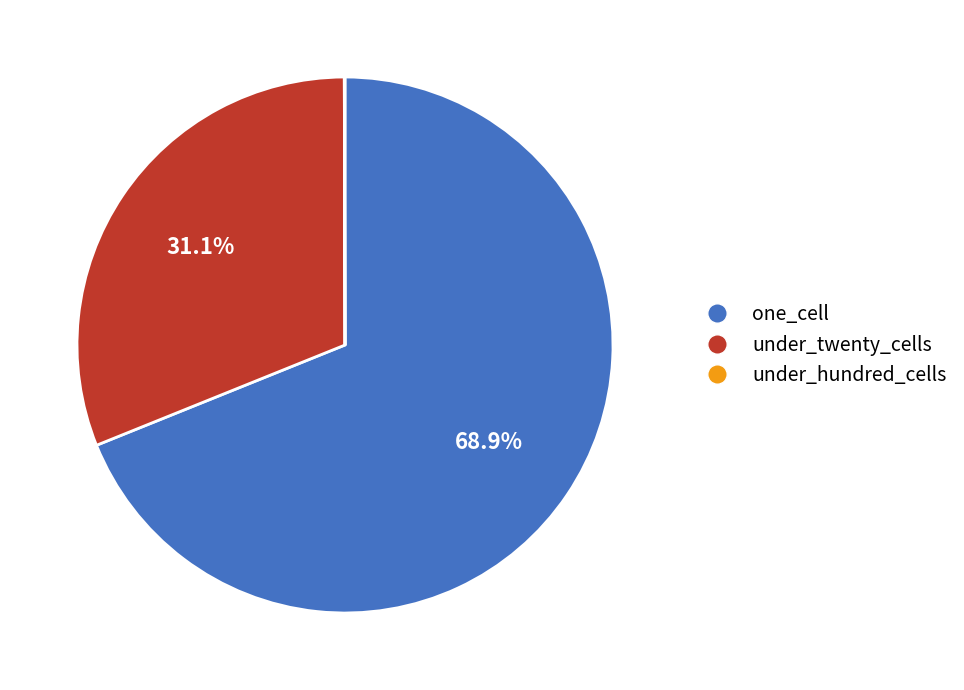

How much of the chart is everything except under_twenty_cells?

68.9%